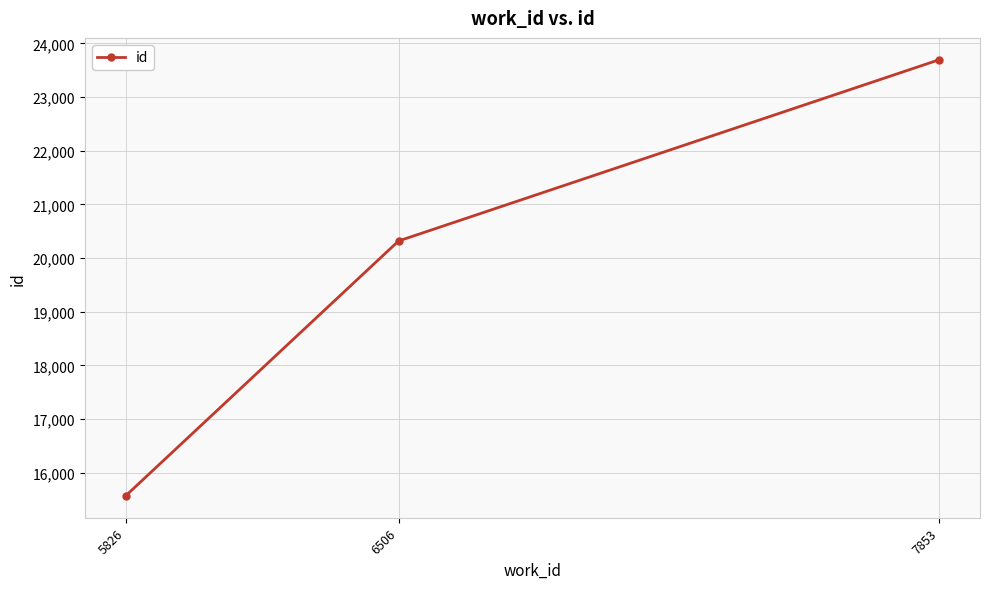

What is the sum of the values at 5826 and 7853?

39261